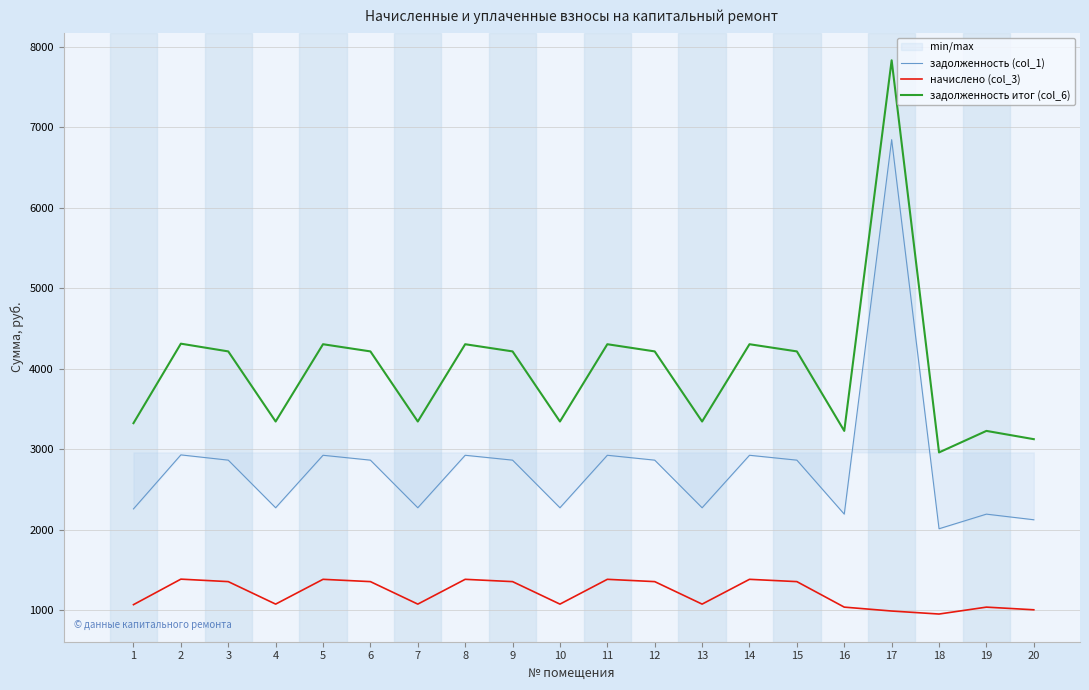

List the series in order of their peak value, lowest first.

начислено (col_3), задолженность (col_1), задолженность итог (col_6)